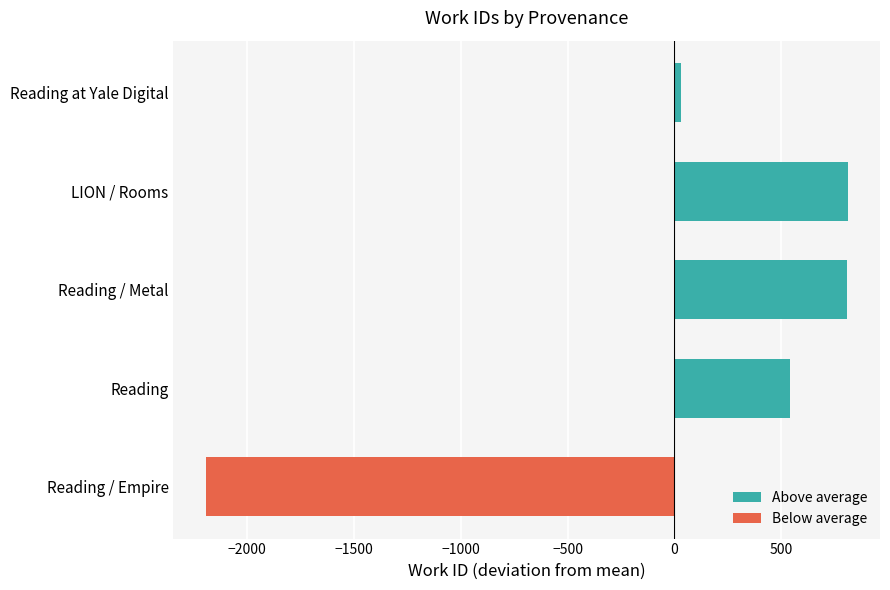

What is the average value of the Above average series?

548.6